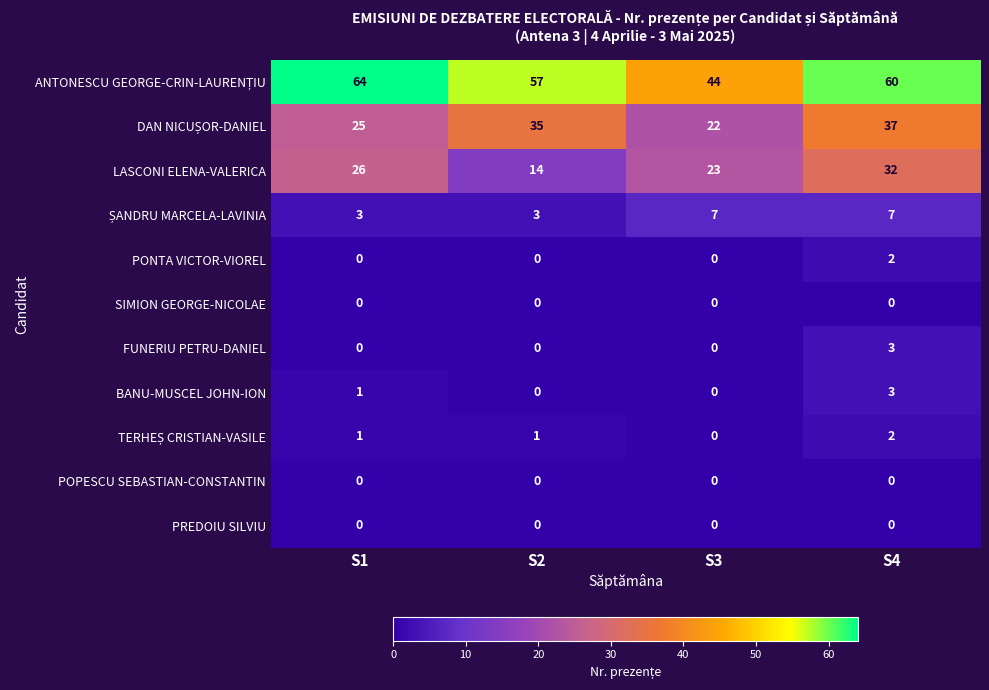

True or false: PREDOIU SILVIU has a value of 0 at S1.

True